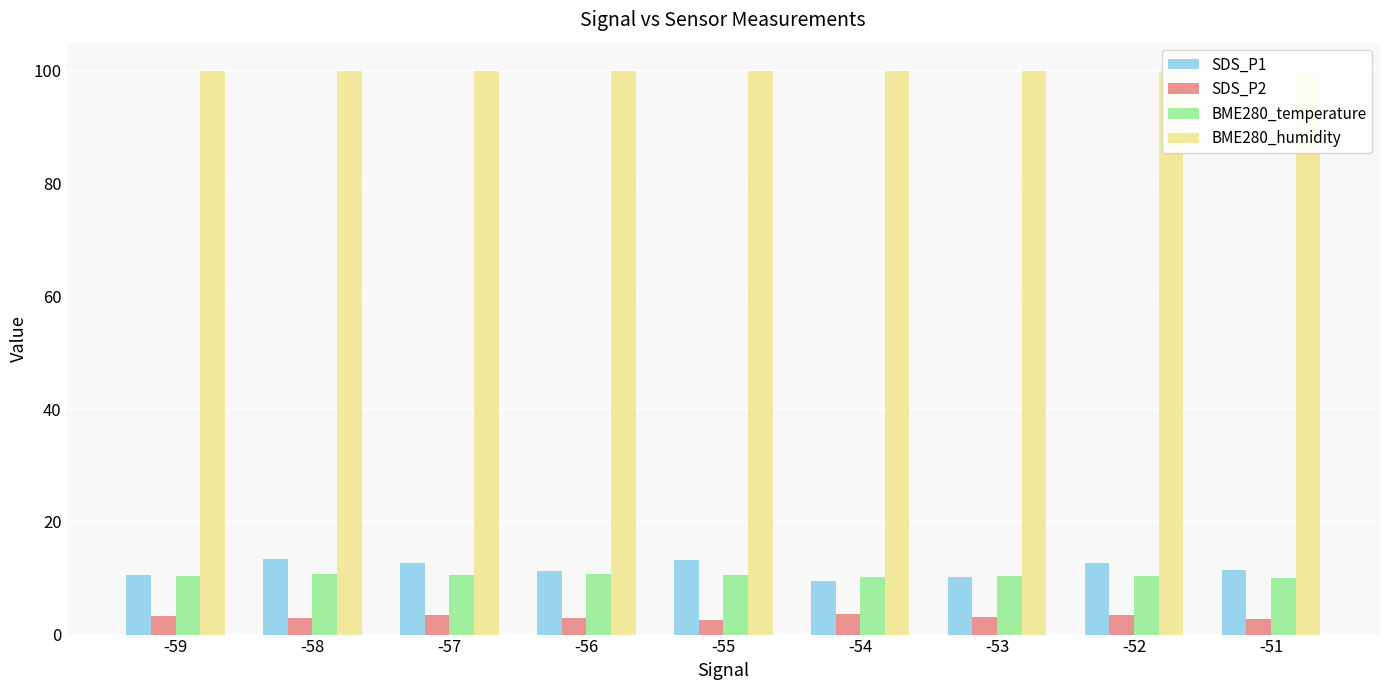

How many groups of bars are there?

9